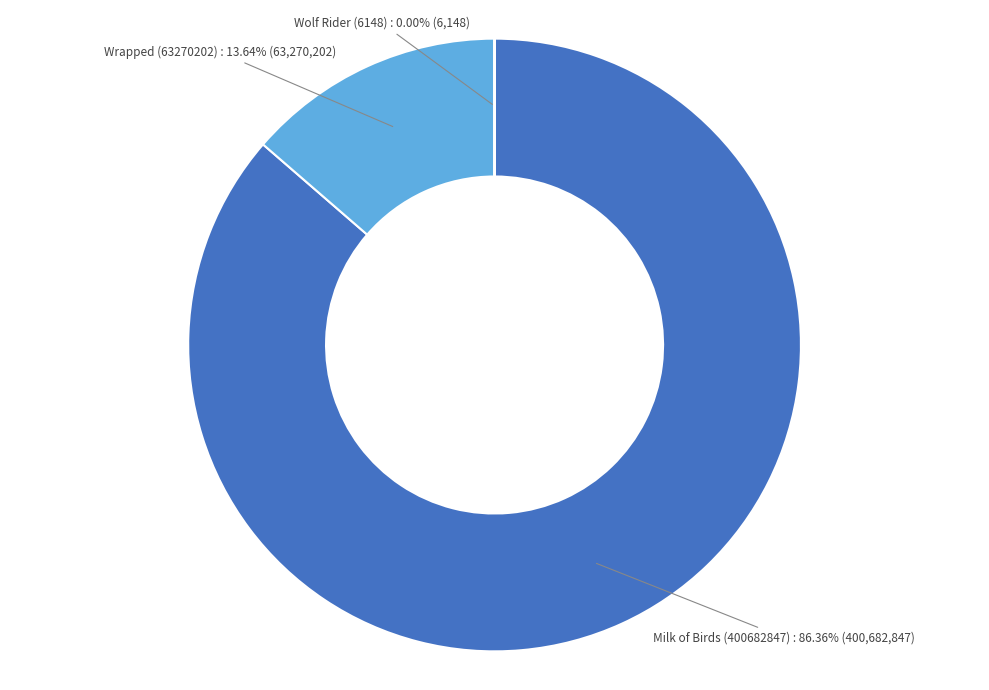

Is there a majority slice in this chart?

Yes